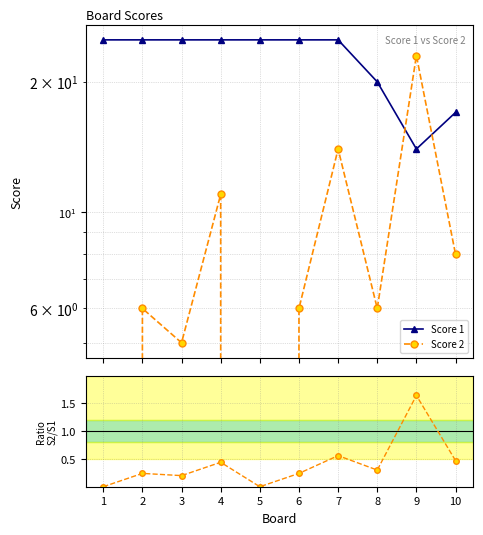

At which category is the sum across all series the highest?

7